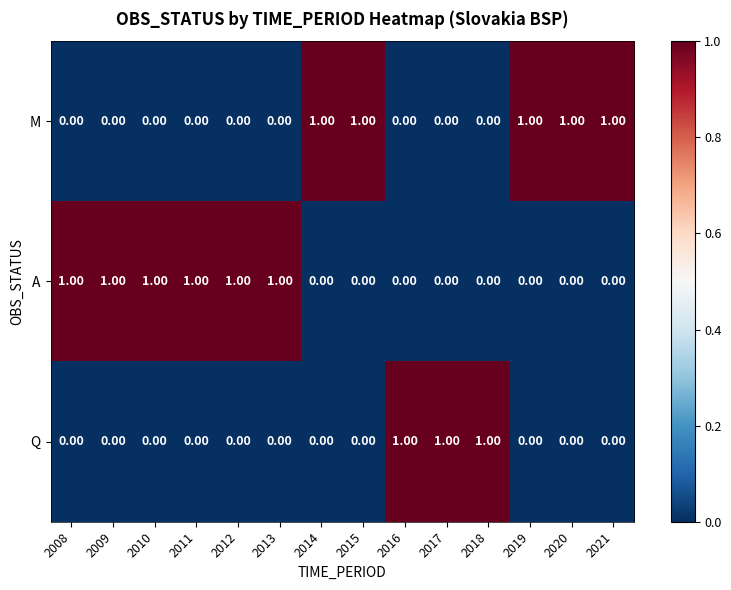

At how many categories does at least one series exceed 0?

14